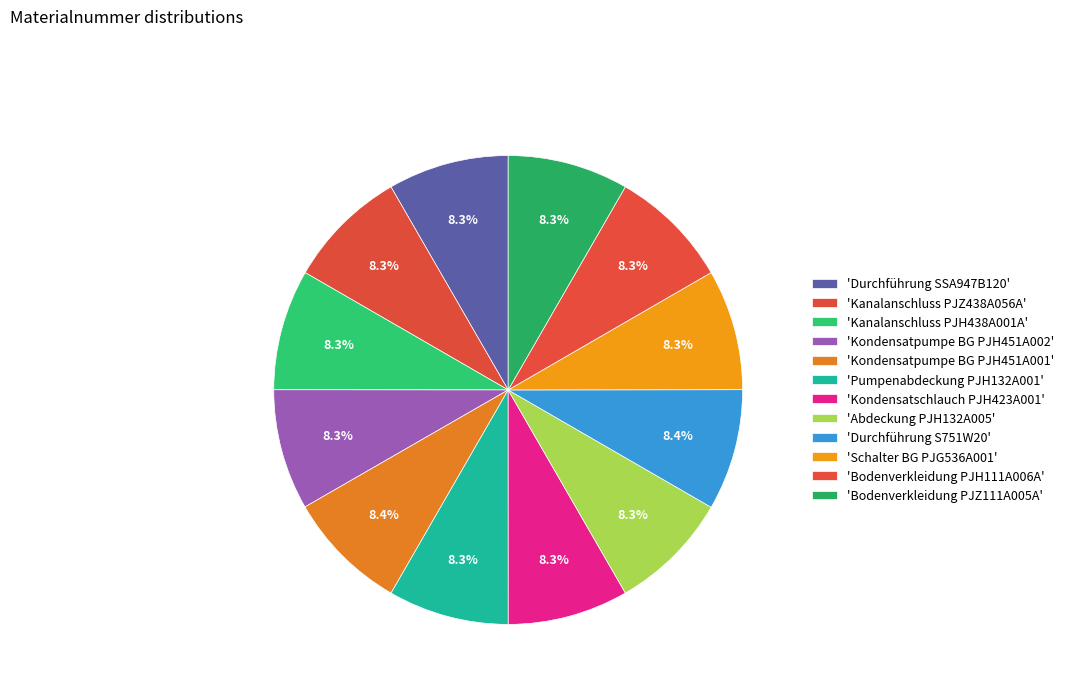

Does any single category account for the majority?

No